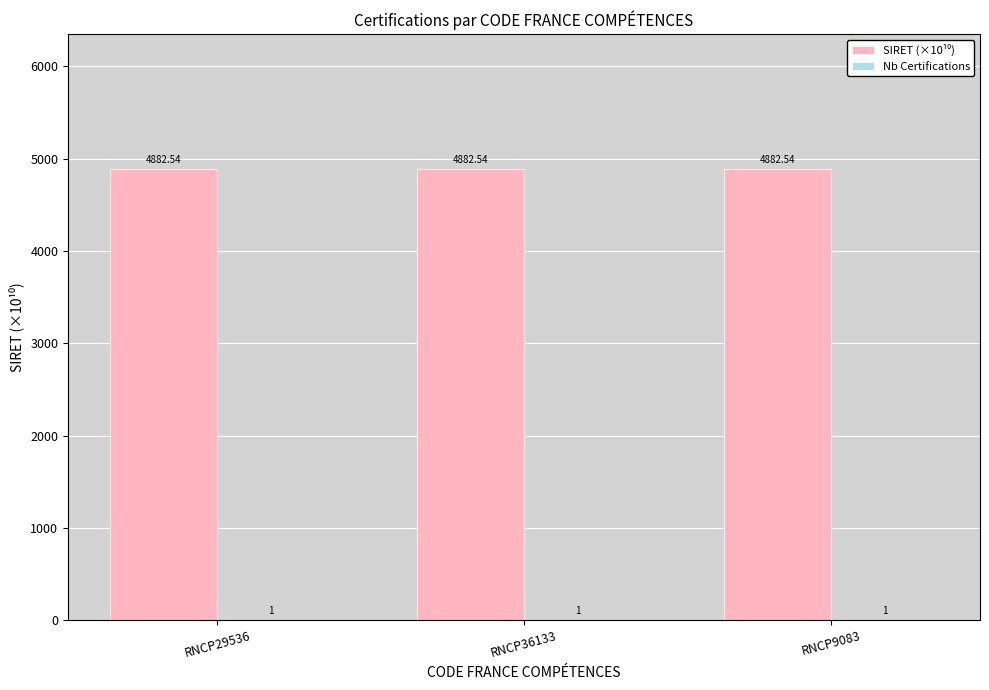

At which category is the sum across all series the highest?

RNCP29536